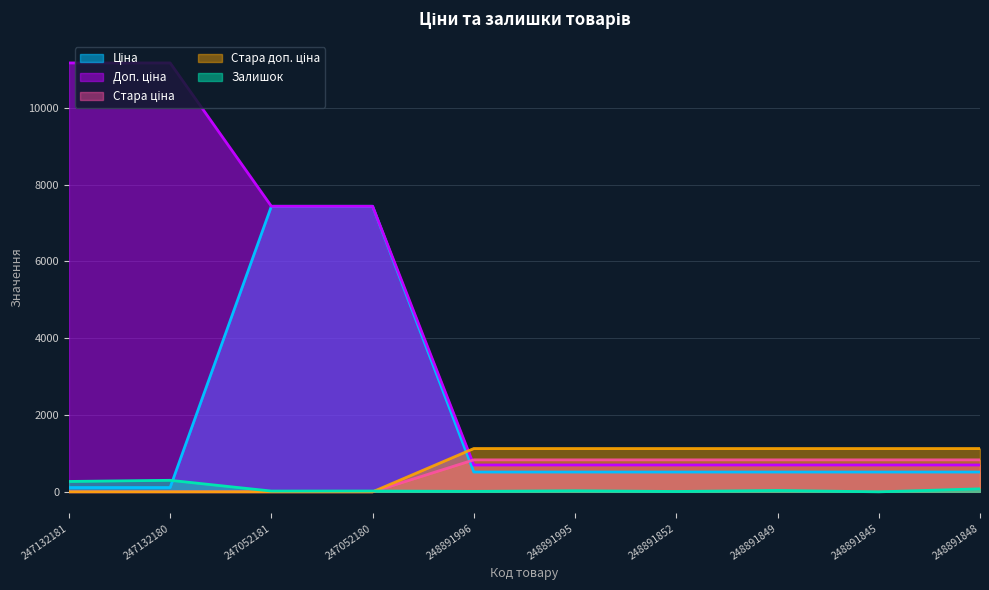

True or false: Доп. ціна and Стара доп. ціна intersect in this chart.

True